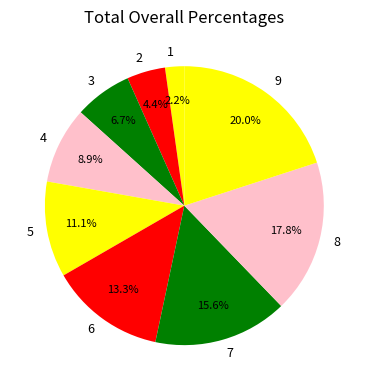

To the nearest percent, what is the difference between the largest and smallest slice percentages?

18%